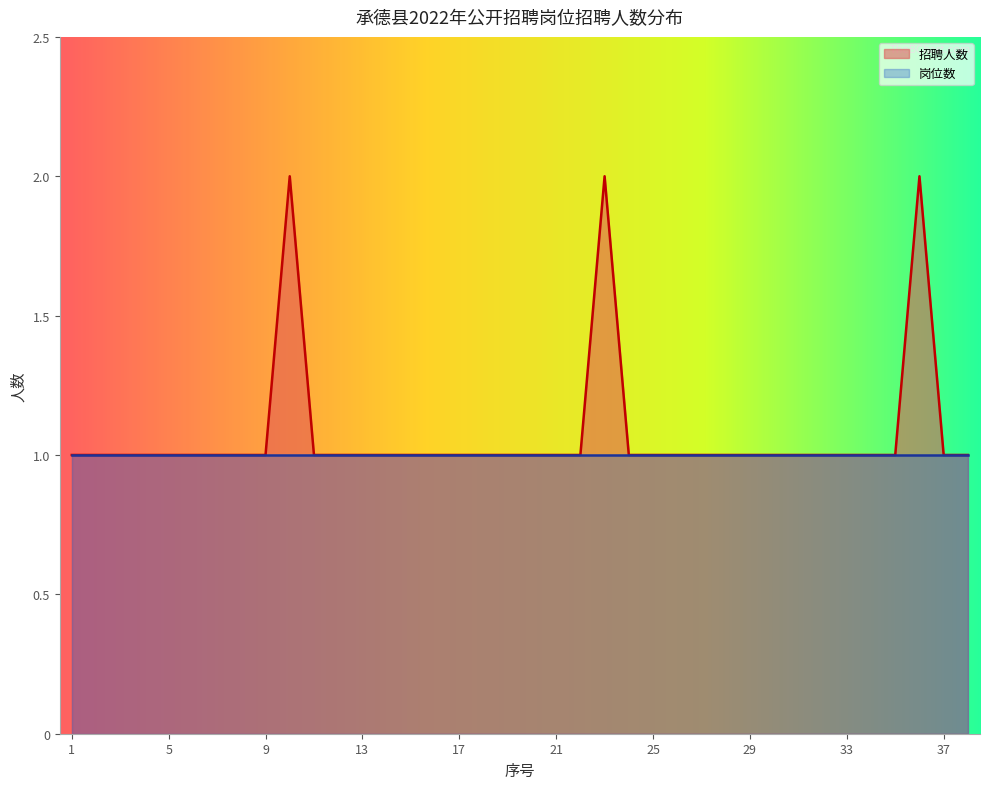

What is the difference between the maximum and minimum values?

1